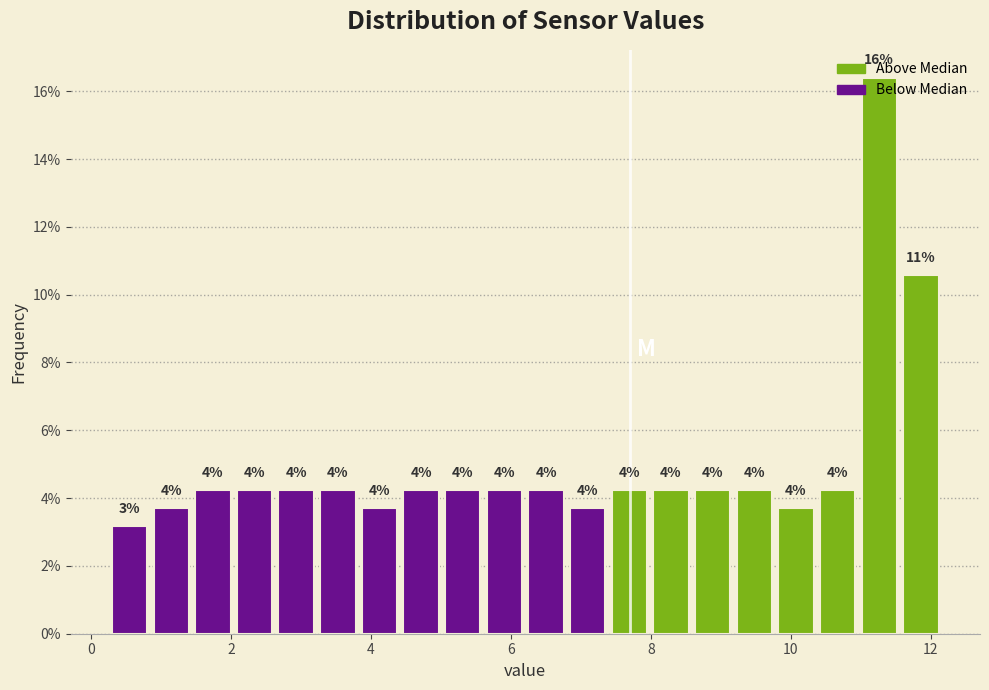

Read against the x-axis, roughly where is the centre of the tallest bar?

11.2